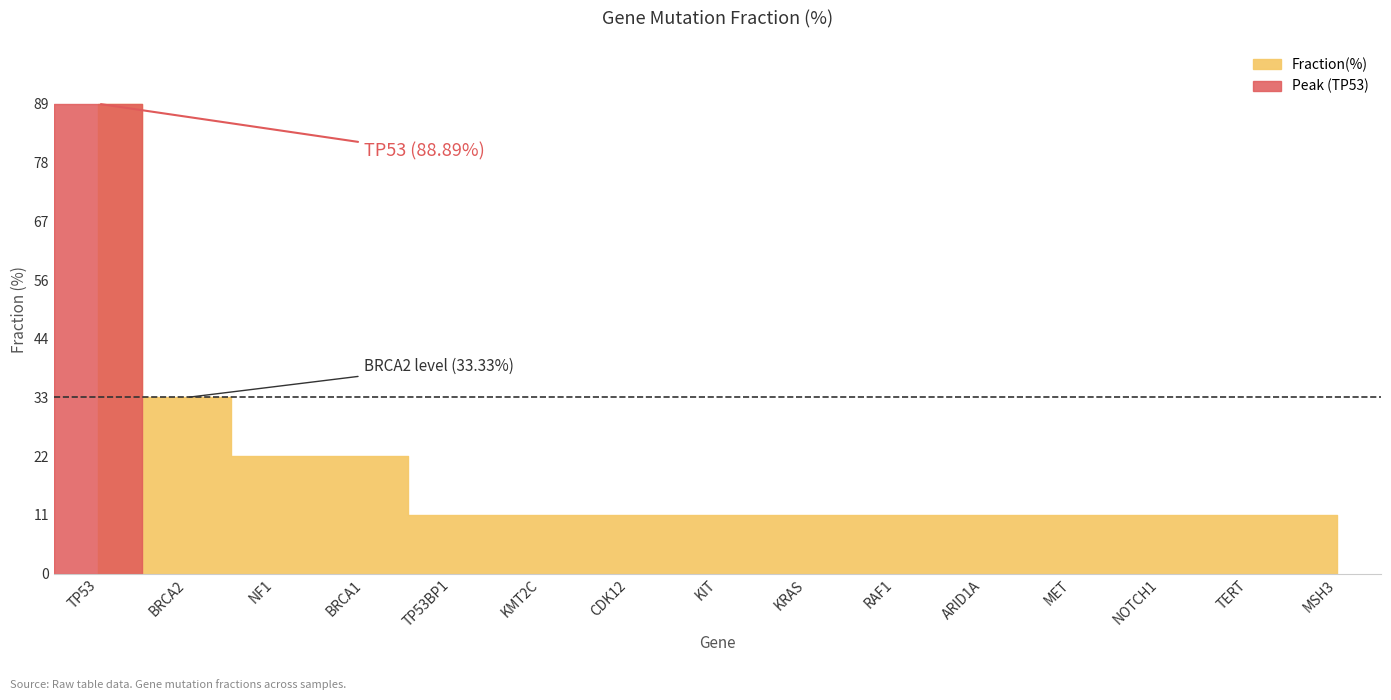

Rank the categories by value from highest to lowest.

TP53, BRCA2, NF1, BRCA1, TP53BP1, KMT2C, CDK12, KIT, KRAS, RAF1, ARID1A, MET, NOTCH1, TERT, MSH3